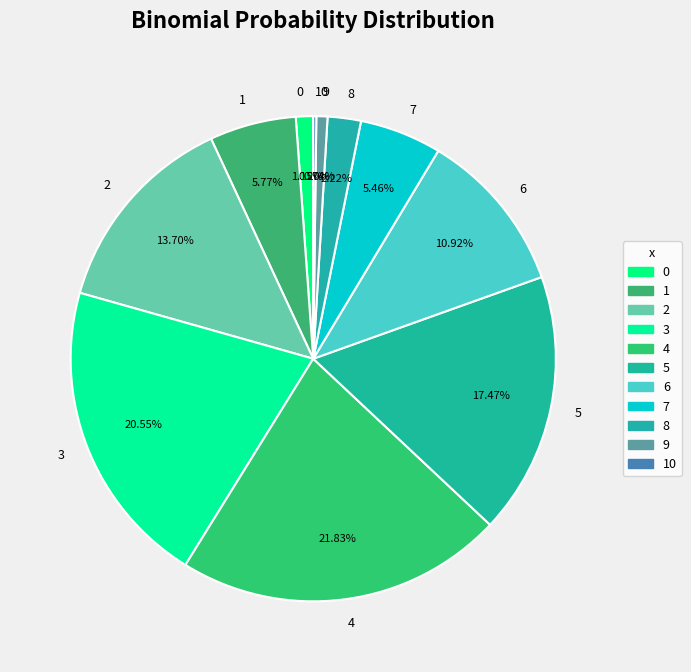

The 1 slice represents 1% of the pie. True or false?

False